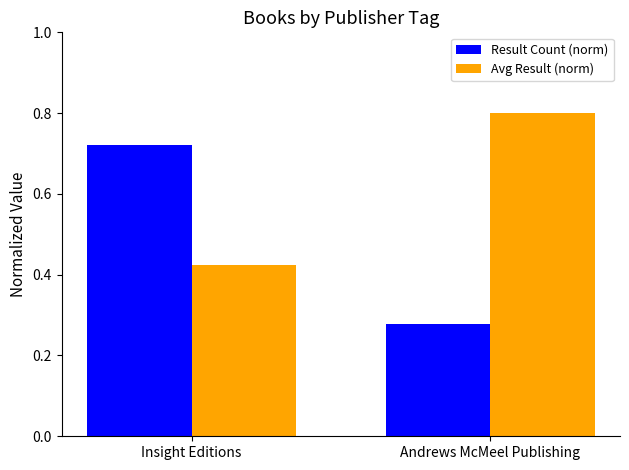

How many groups of bars are there?

2